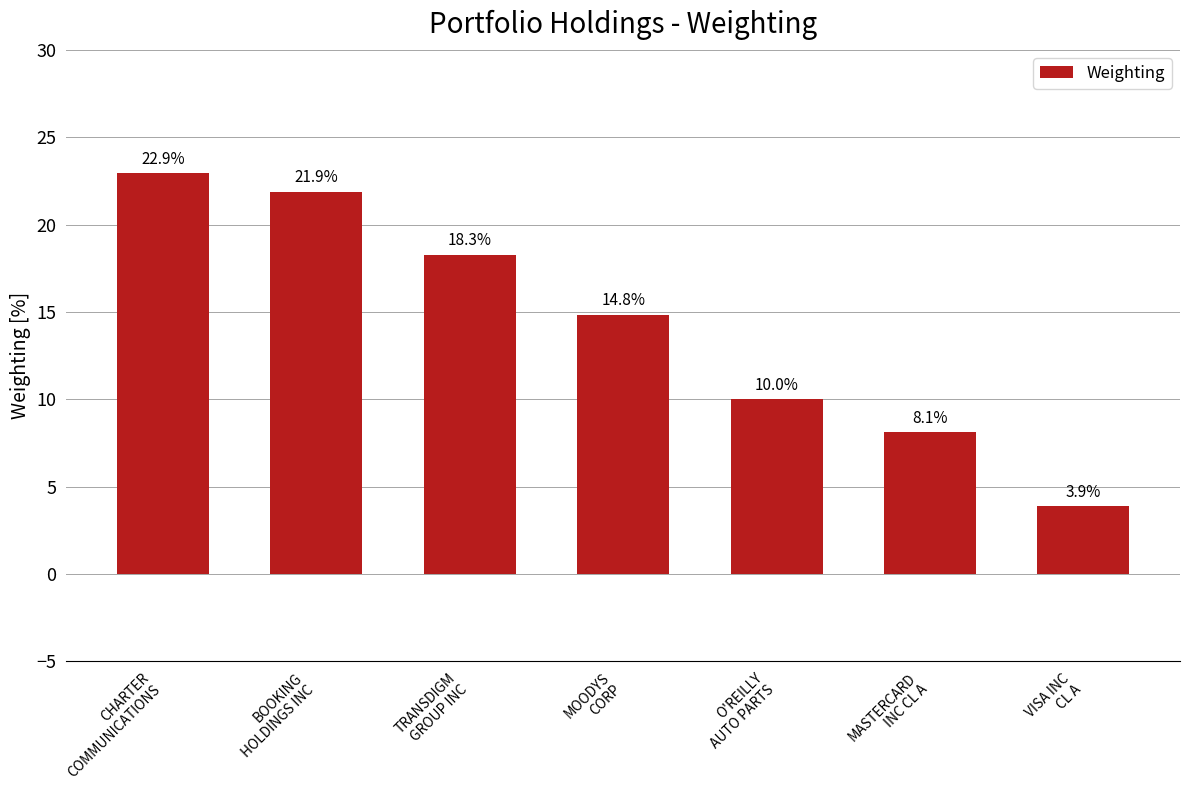

Where does the data first go above 14?

CHARTER
COMMUNICATIONS